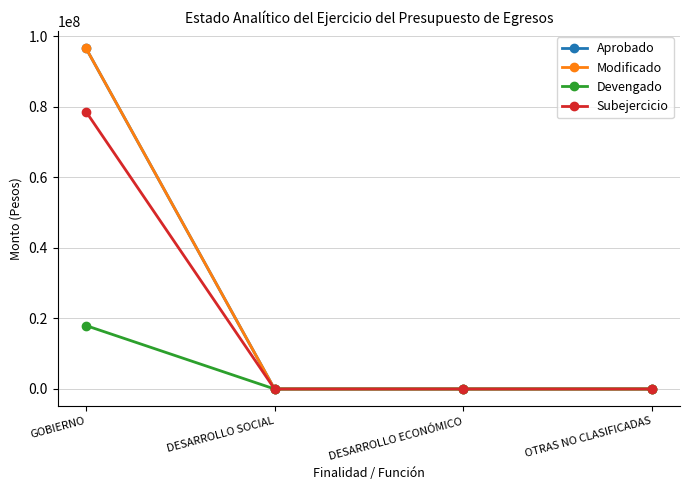

Which series has the largest total across all categories?

Aprobado